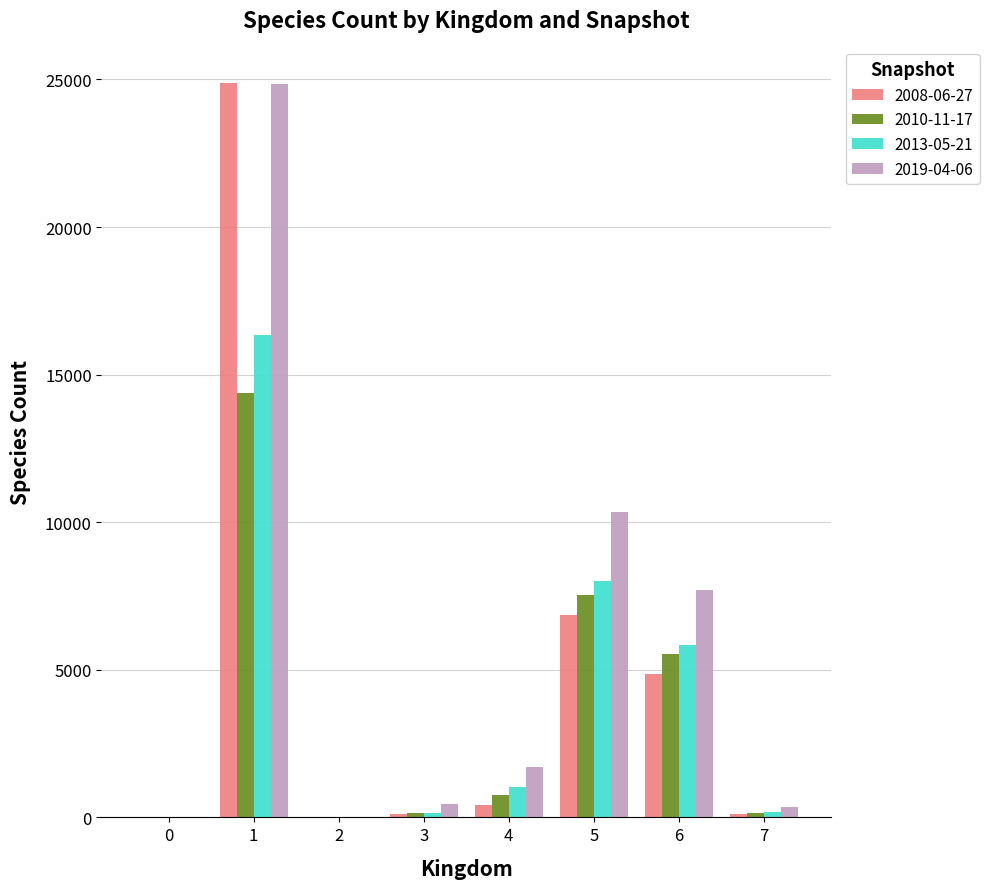

What are all the series names shown in the legend?

2008-06-27, 2010-11-17, 2013-05-21, 2019-04-06